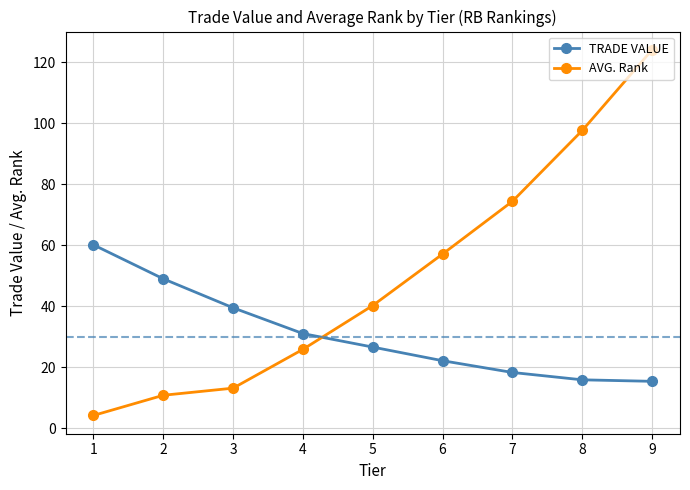

What is the difference between the TRADE VALUE values at 1 and 2?

11.1